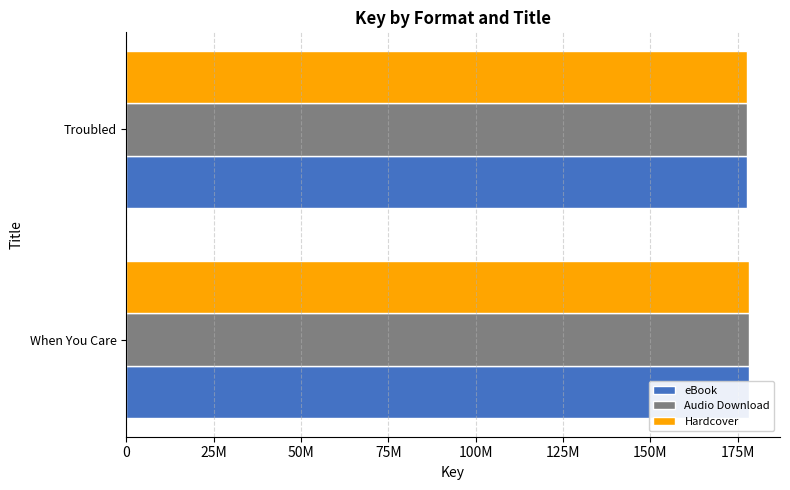

The Hardcover series shows 36186711 at Troubled. True or false?

False